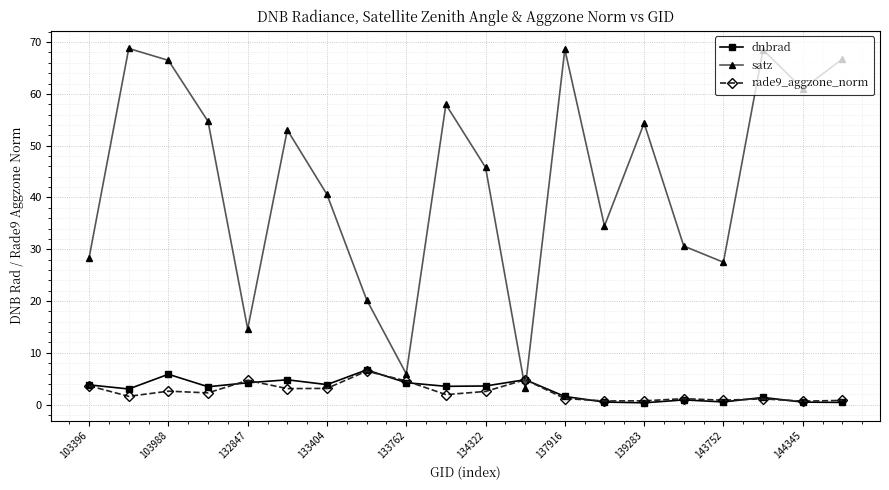

How many lines are shown in the chart?

3